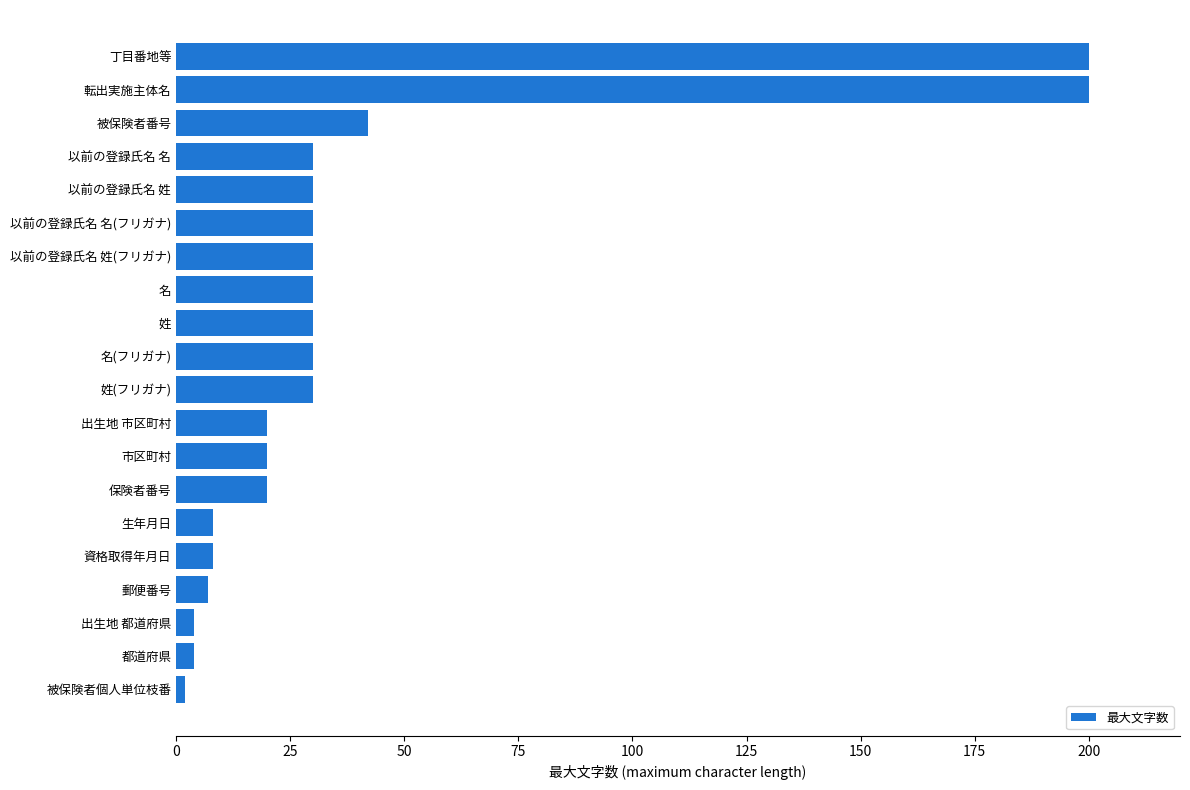

What is the maximum value shown in the chart?

200